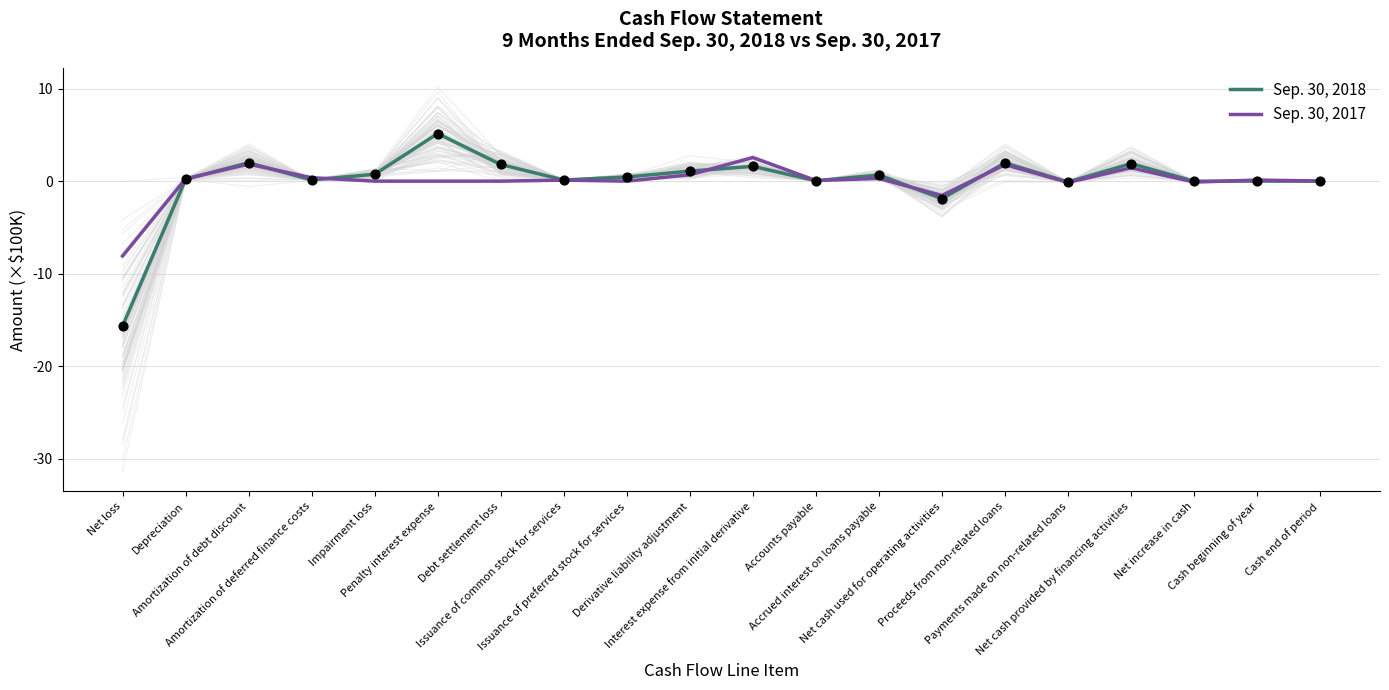

Which series contains the highest Y value?

Sep. 30, 2018